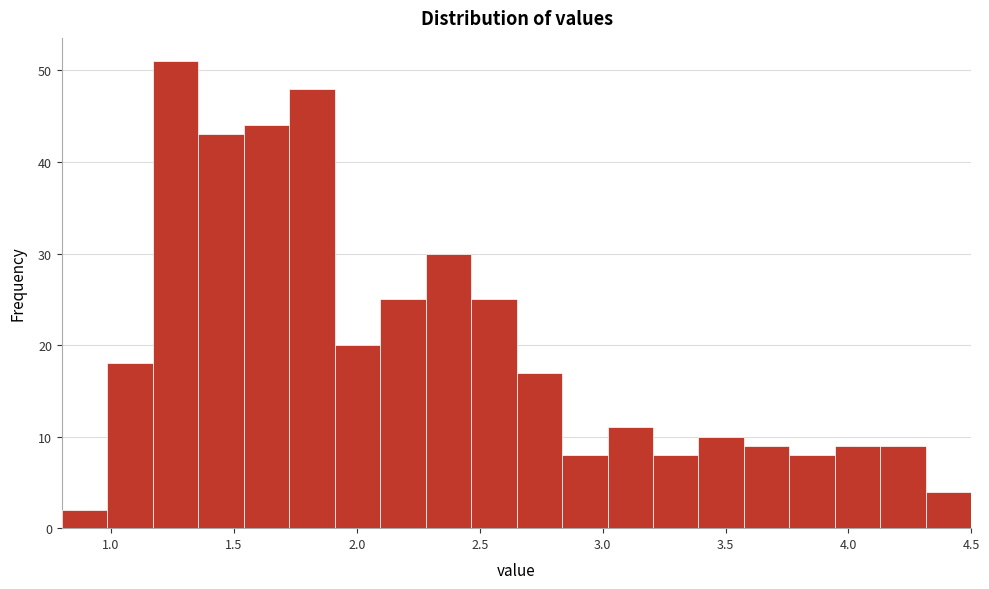

Read against the x-axis, roughly where is the centre of the tallest bar?

1.25